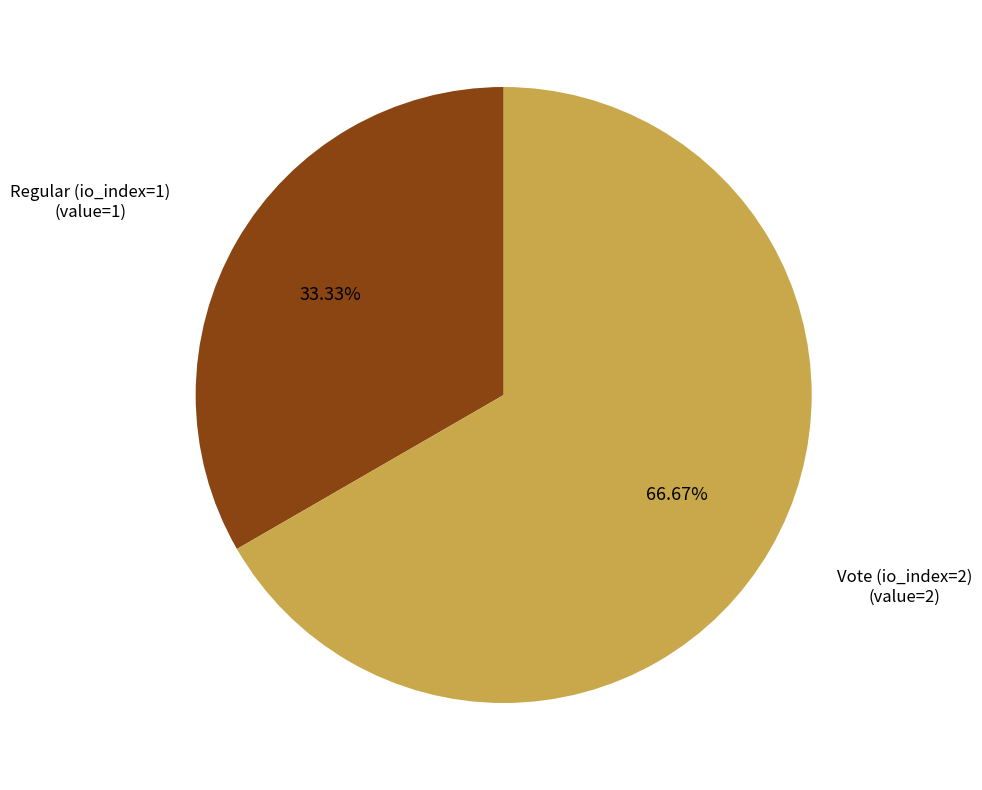

Which slice represents more than half of the pie?

Vote (io_index=2)